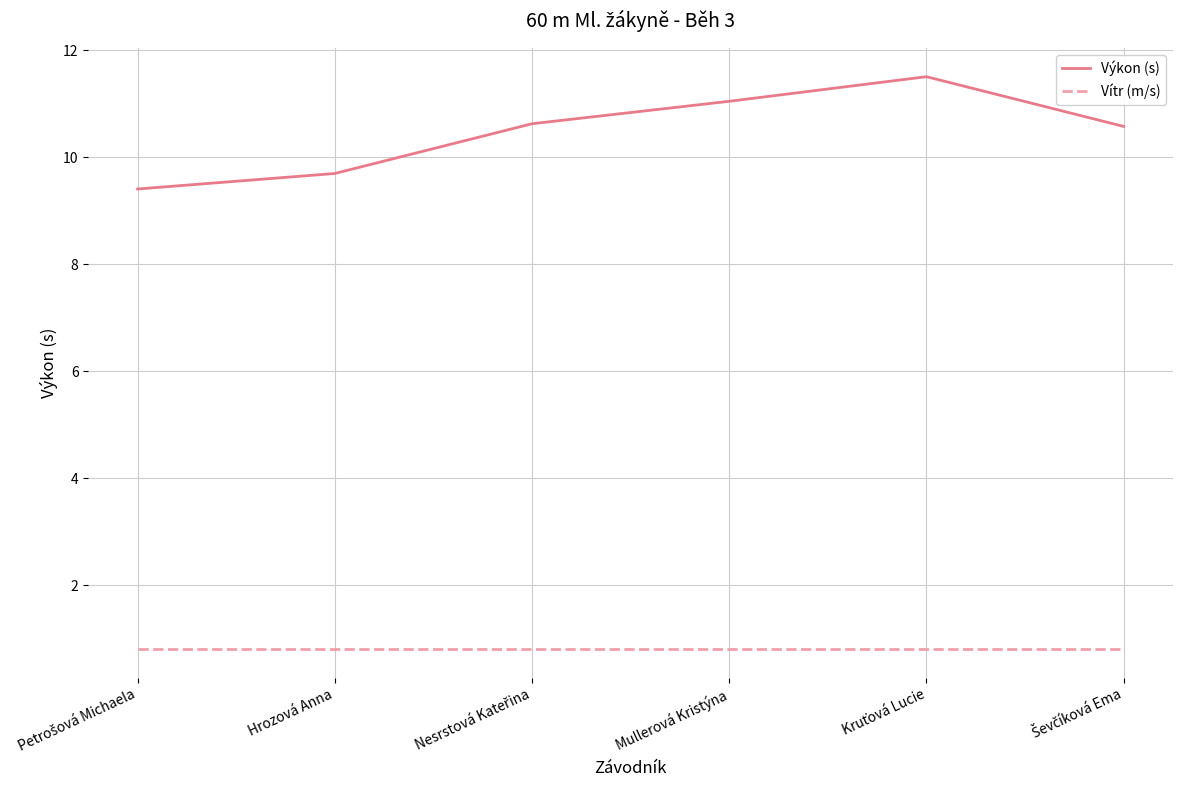

What is the smallest value displayed?

0.8